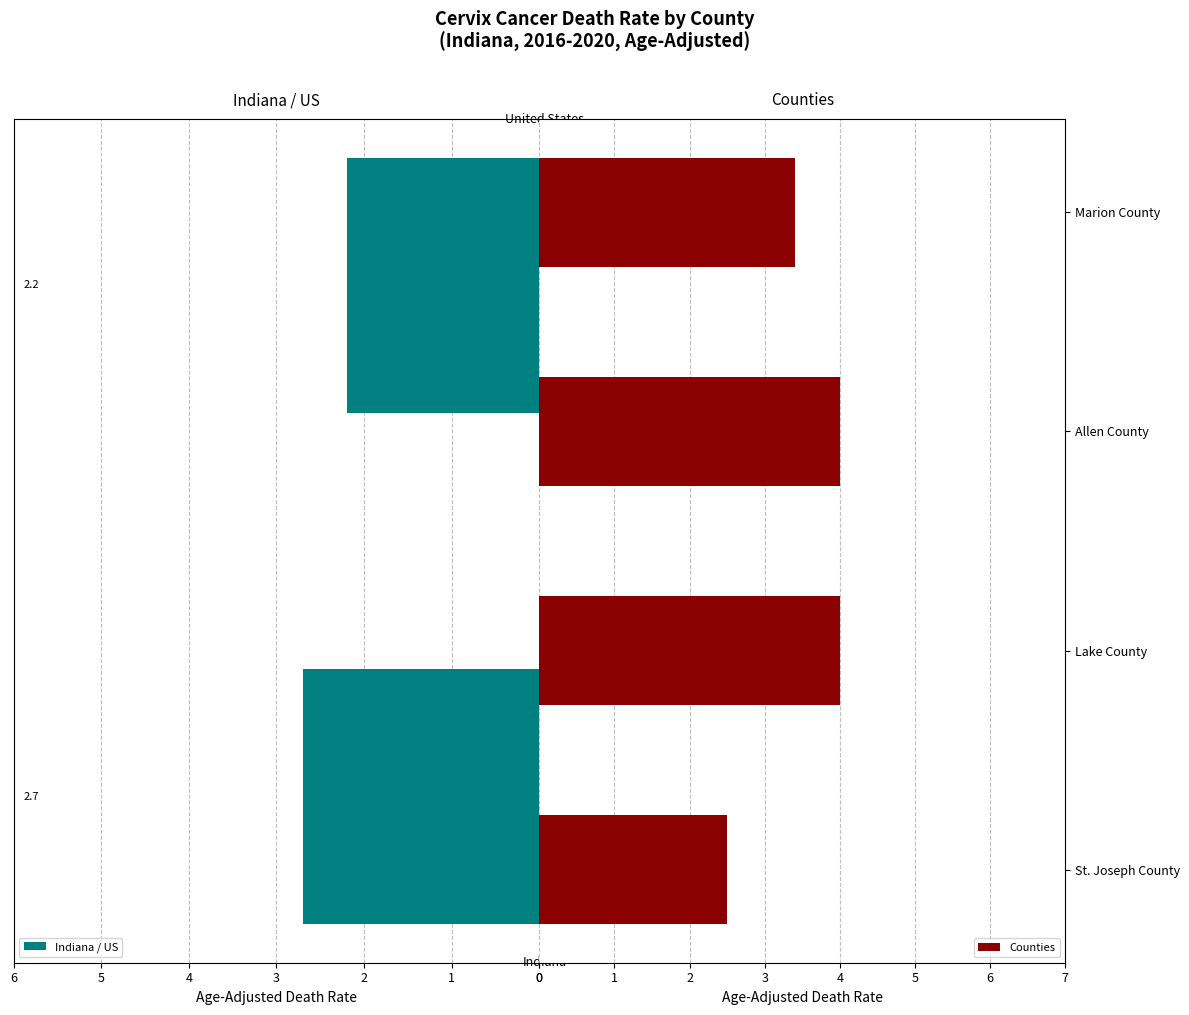

True or false: the data shows 3.4 at Marion County.

True